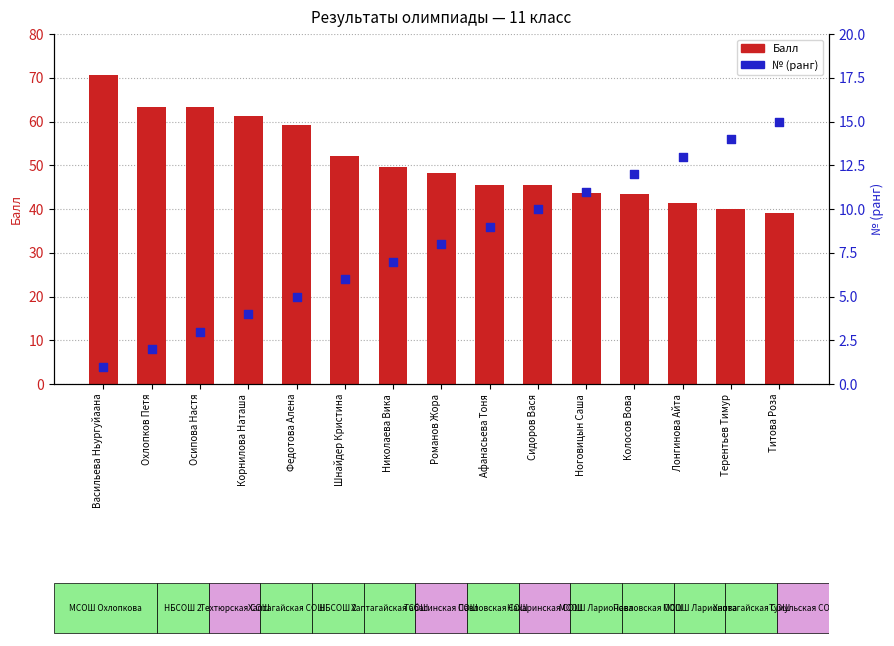

At which category is the sum across all series the highest?

Васильева Ньургуйаана